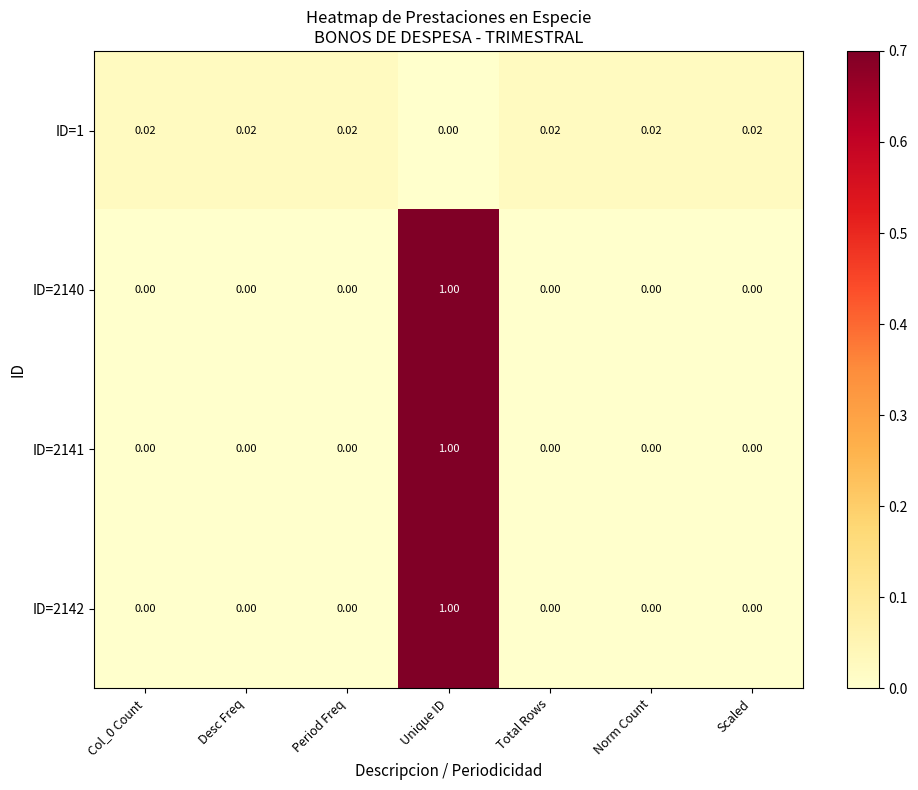

Which category has the lowest value in the ID=1 series?

Unique ID